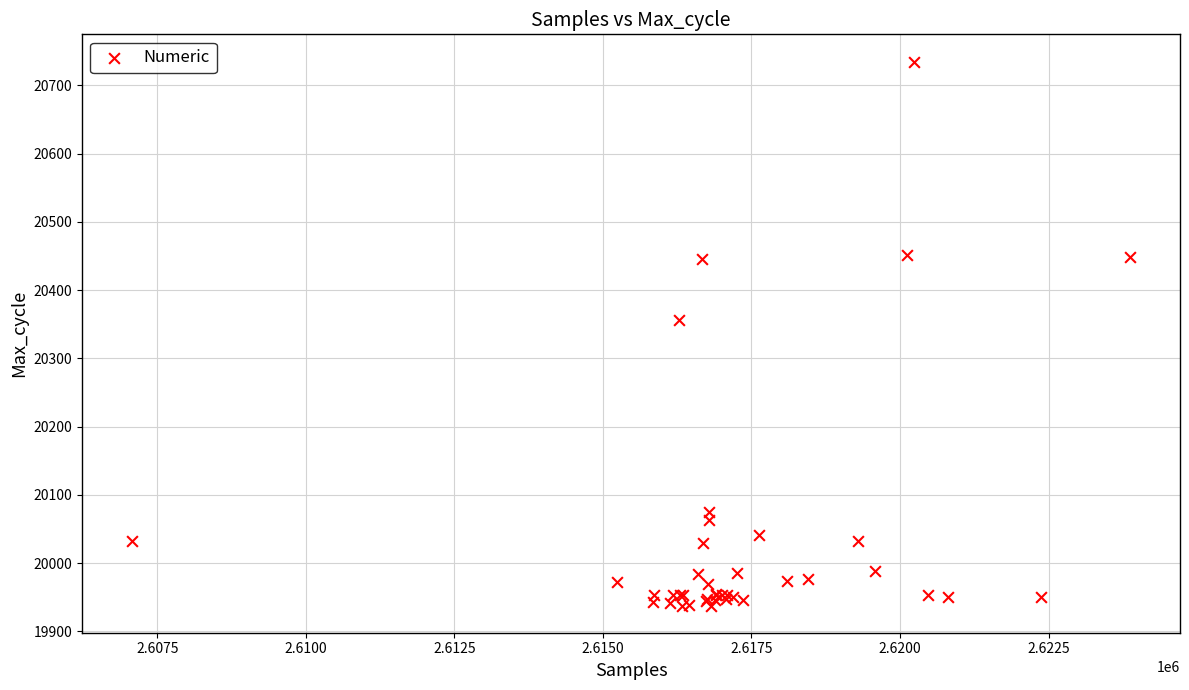

What Y value in the scatter plot is closest to 20336?

20356